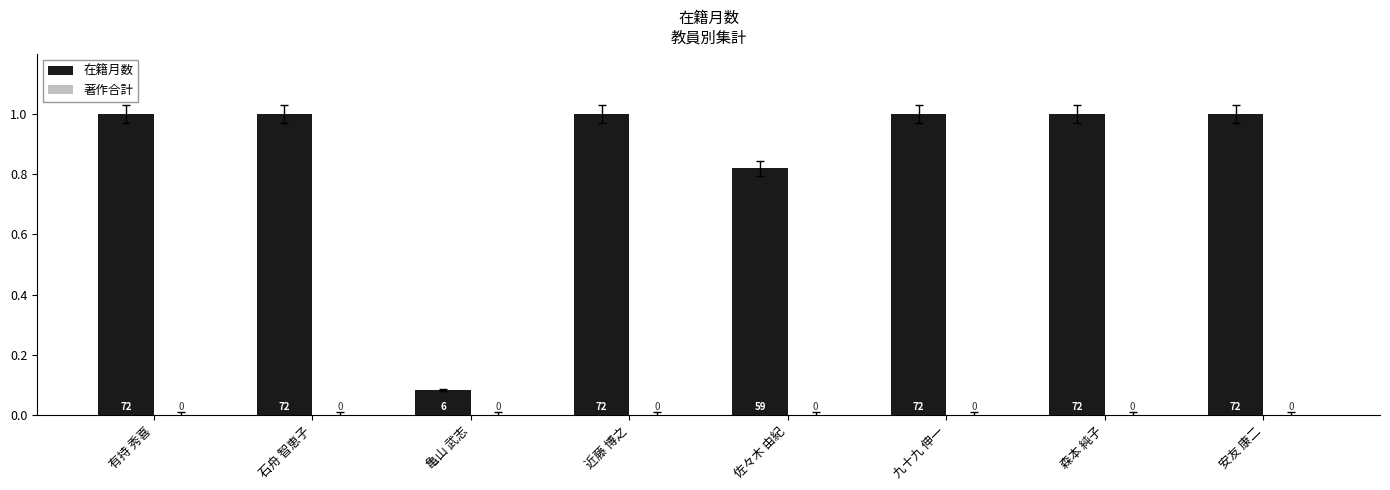

Between 九十九 伸一 and 近藤 博之, which is larger?

九十九 伸一